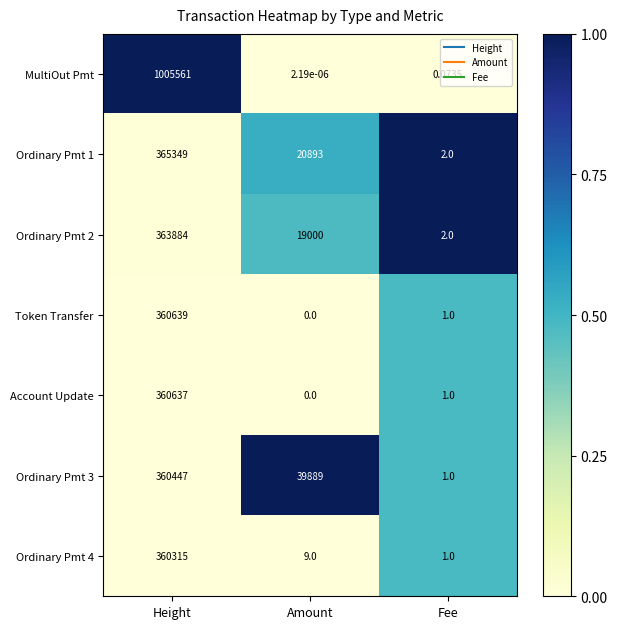

Rank the categories by Ordinary Pmt 1 value from lowest to highest.

Fee, Amount, Height